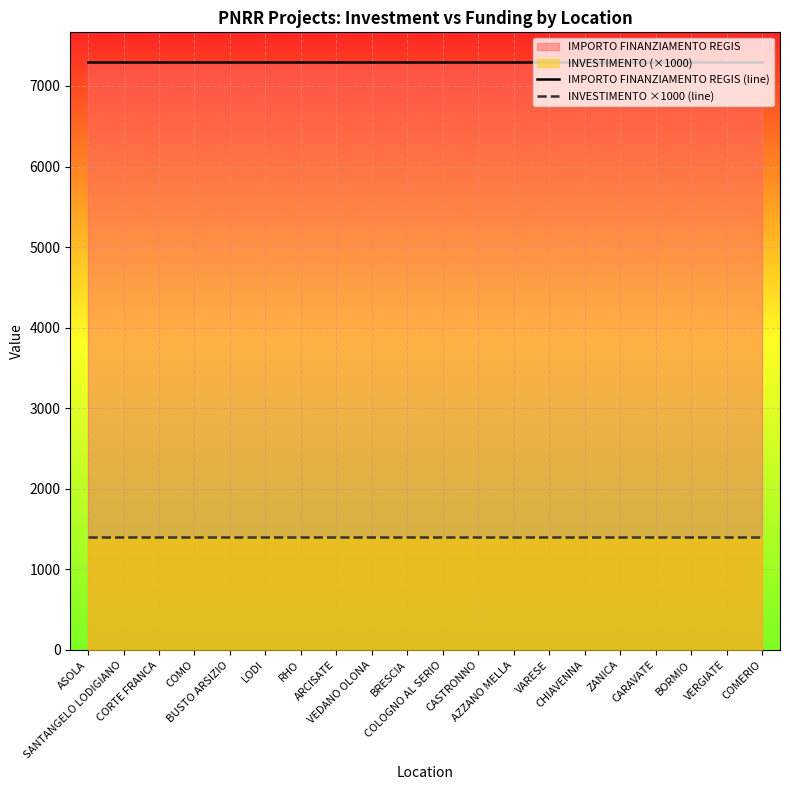

Where is INVESTIMENTO ×1000 (line) nearest to the value 1400?

ASOLA